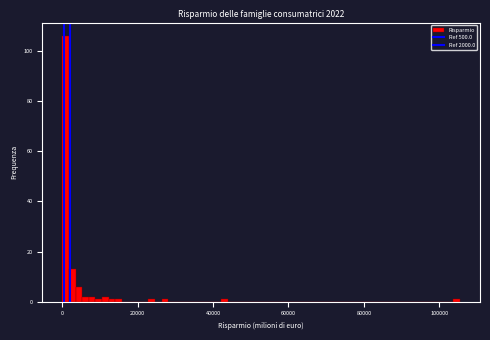

Read against the x-axis, roughly where is the centre of the tallest bar?

0